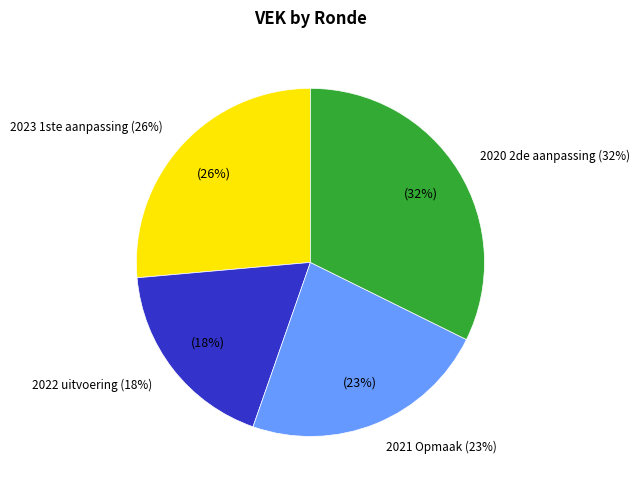

What is the smallest slice in the pie chart?

2022 uitvoering